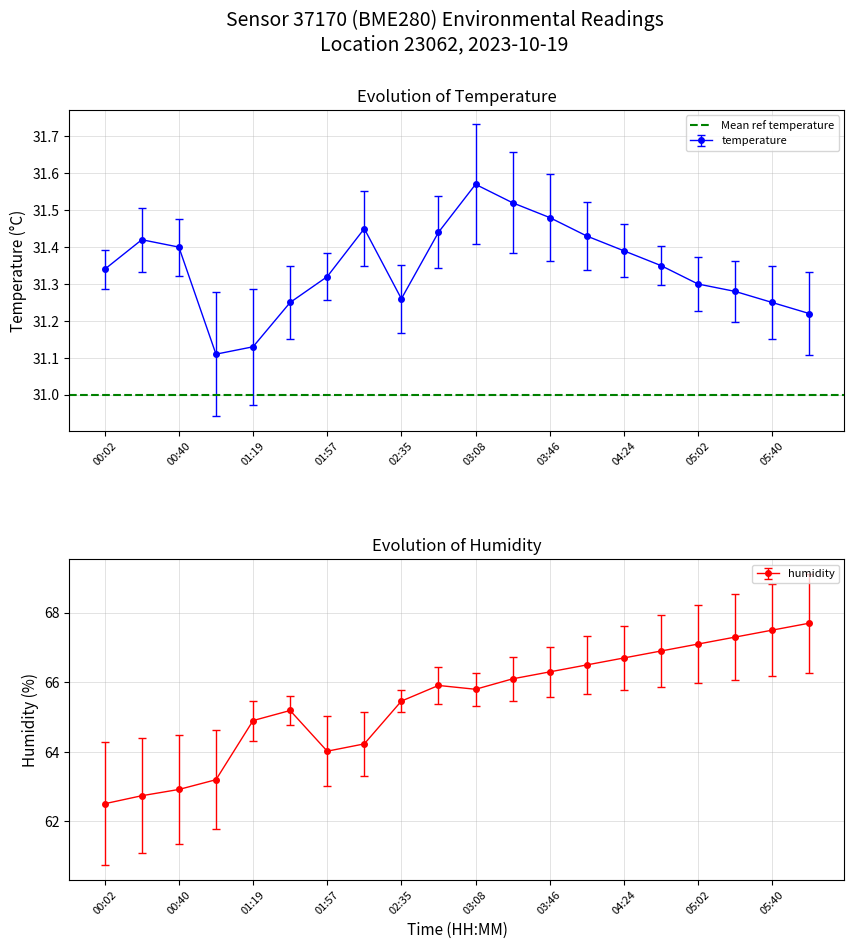

Between 03:27 and 04:05, which is larger?

03:27